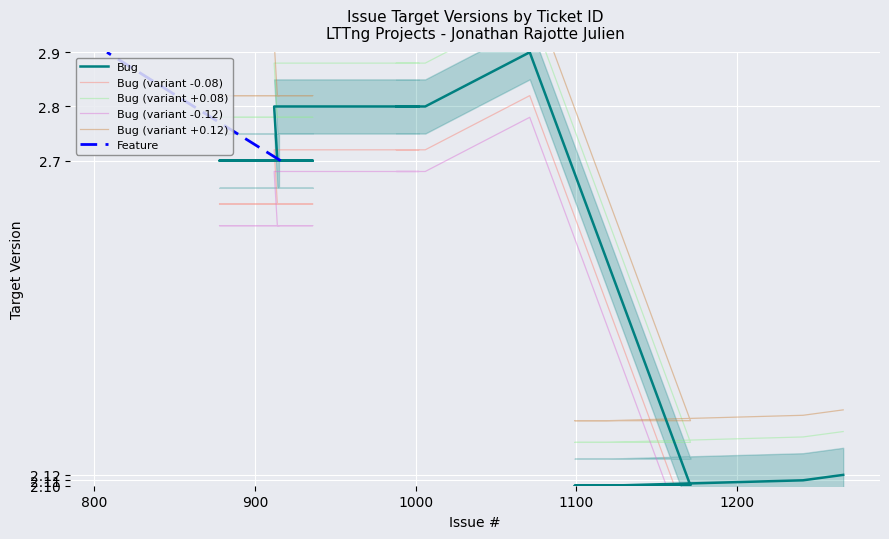

What position from the right is 1119?

3